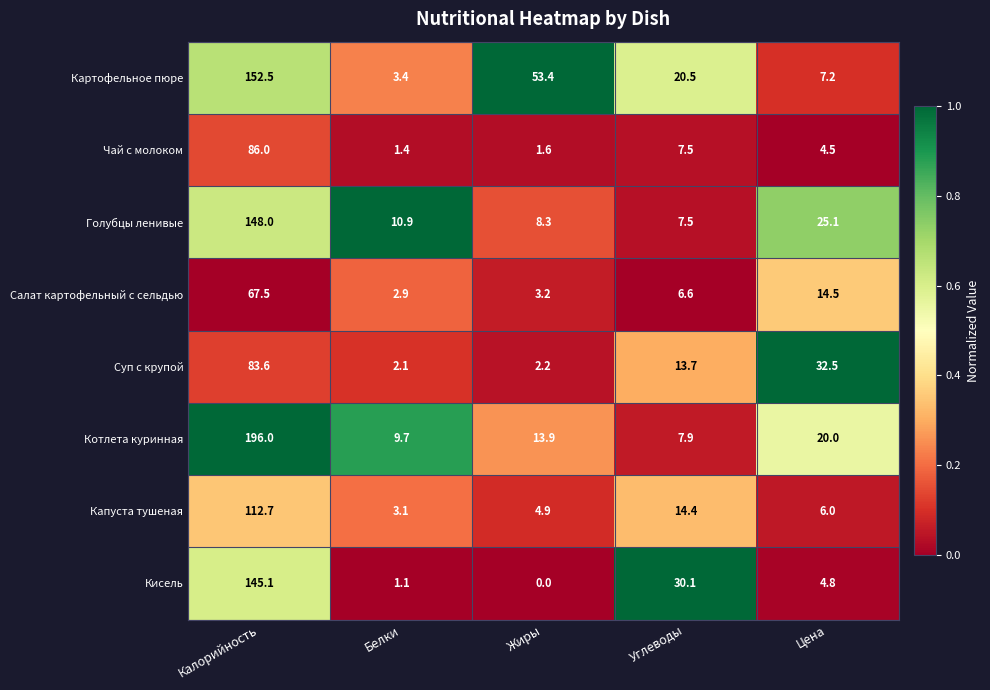

List the series in order of their peak value, highest first.

Котлета куринная, Картофельное пюре, Голубцы ленивые, Кисель, Капуста тушеная, Чай с молоком, Суп с крупой, Салат картофельный с сельдью